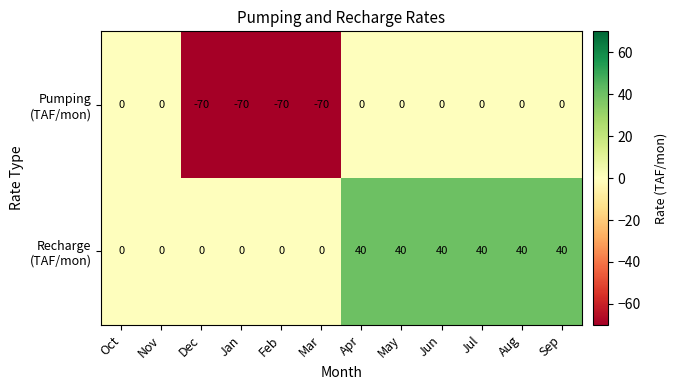

What is the total value across all series at Dec?

-70